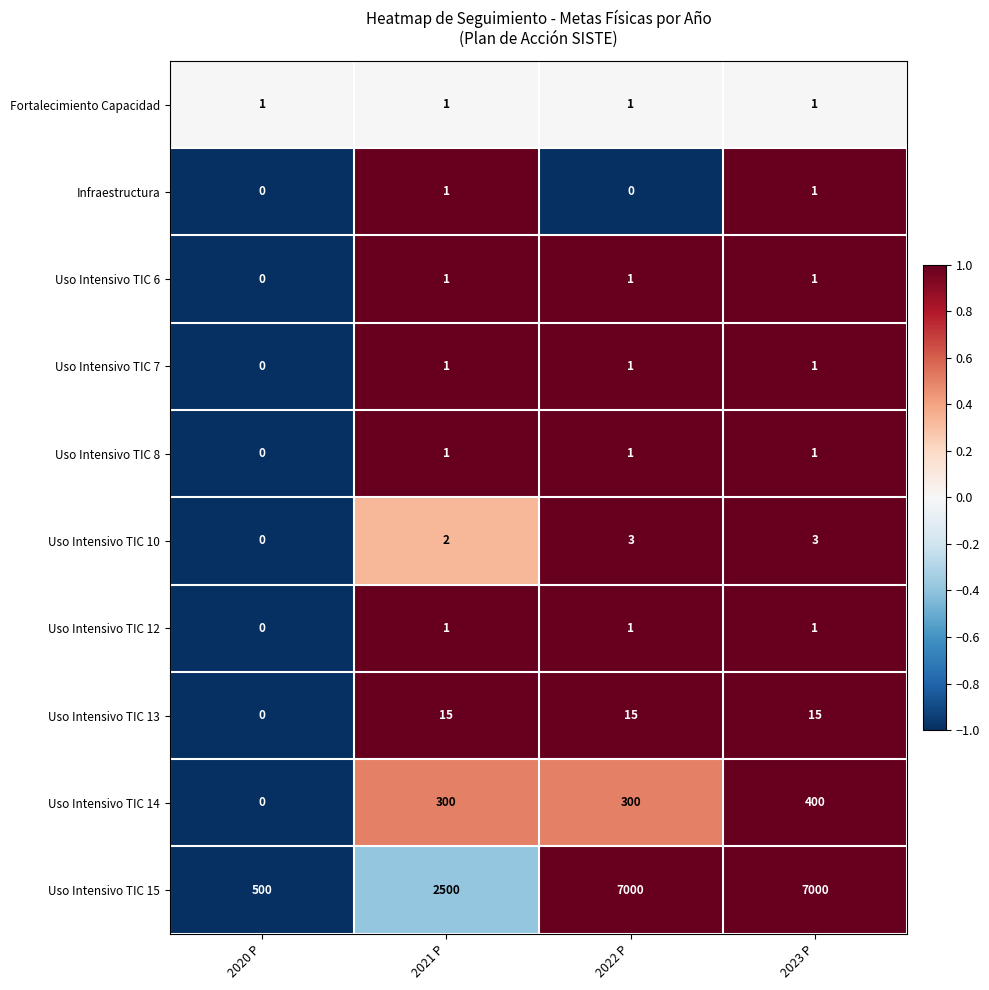

What is the total value across all series at 2021 P?

2823